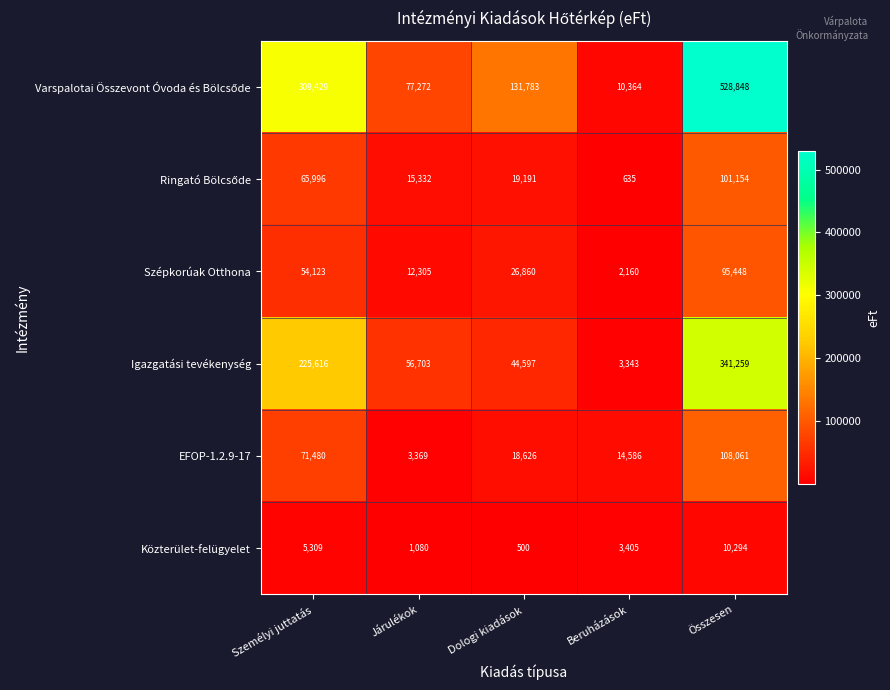

How many categories are shown in the chart?

5